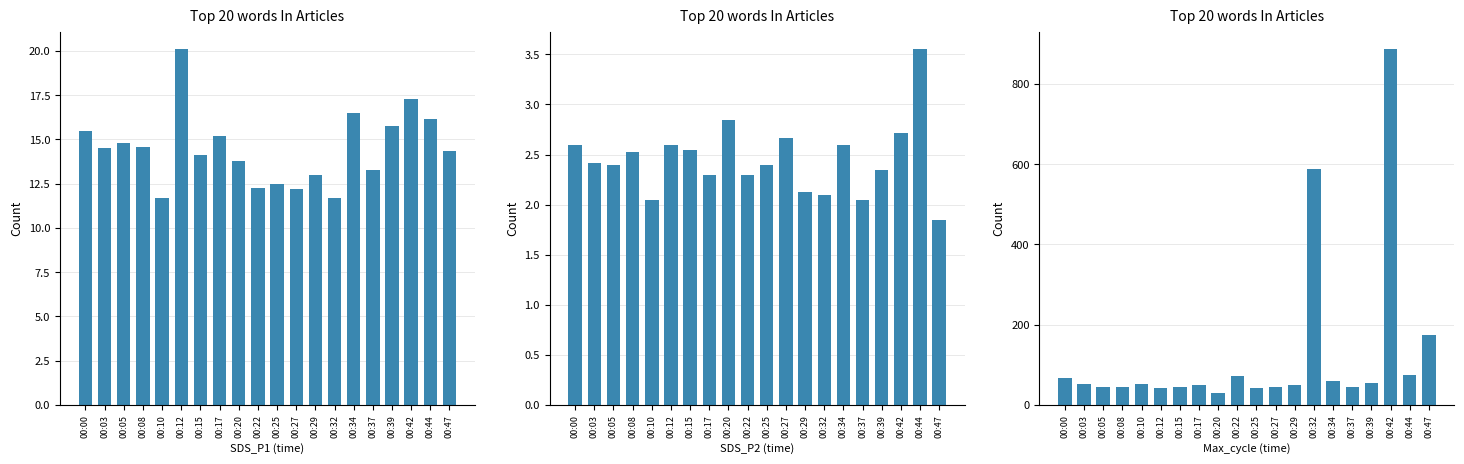

What are all the series names shown in the legend?

SDS_P1, SDS_P2, Max_cycle